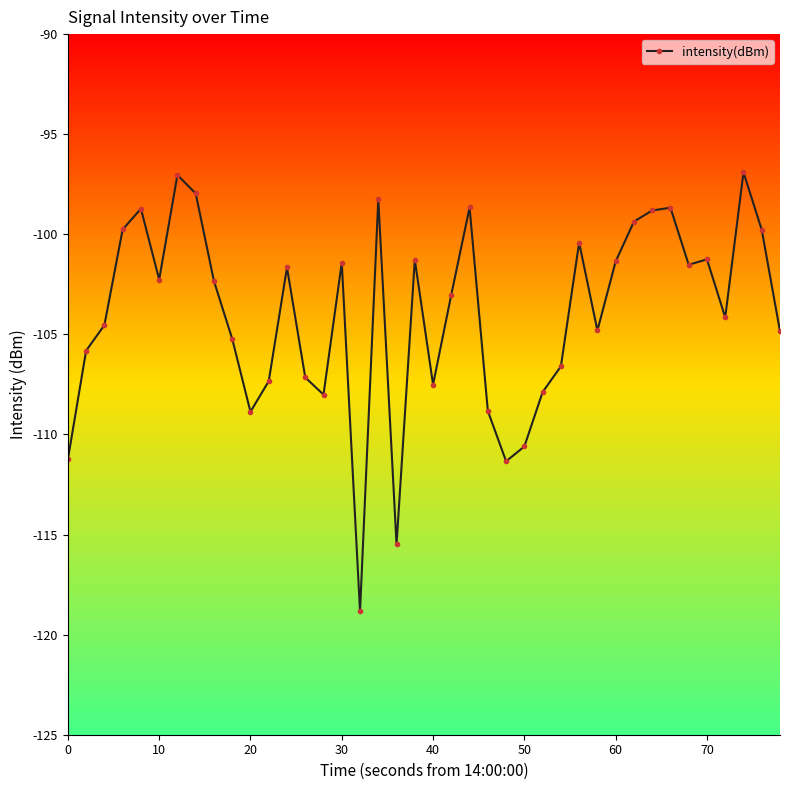

What is the minimum value shown in the chart?

-118.8